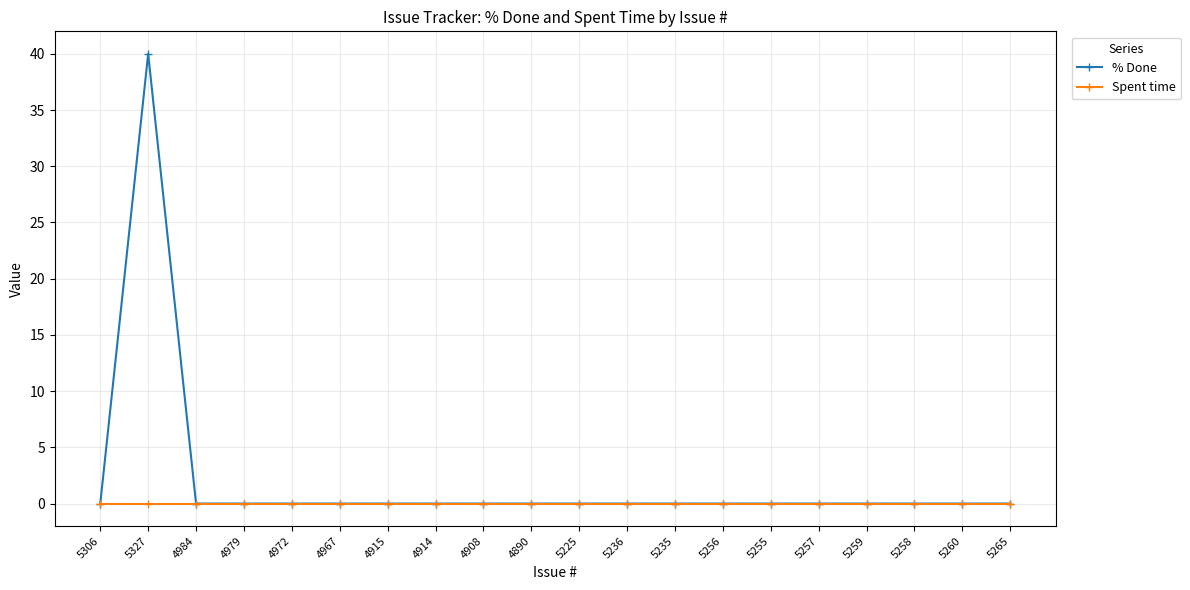

Which label corresponds to the largest value in the chart?

5327